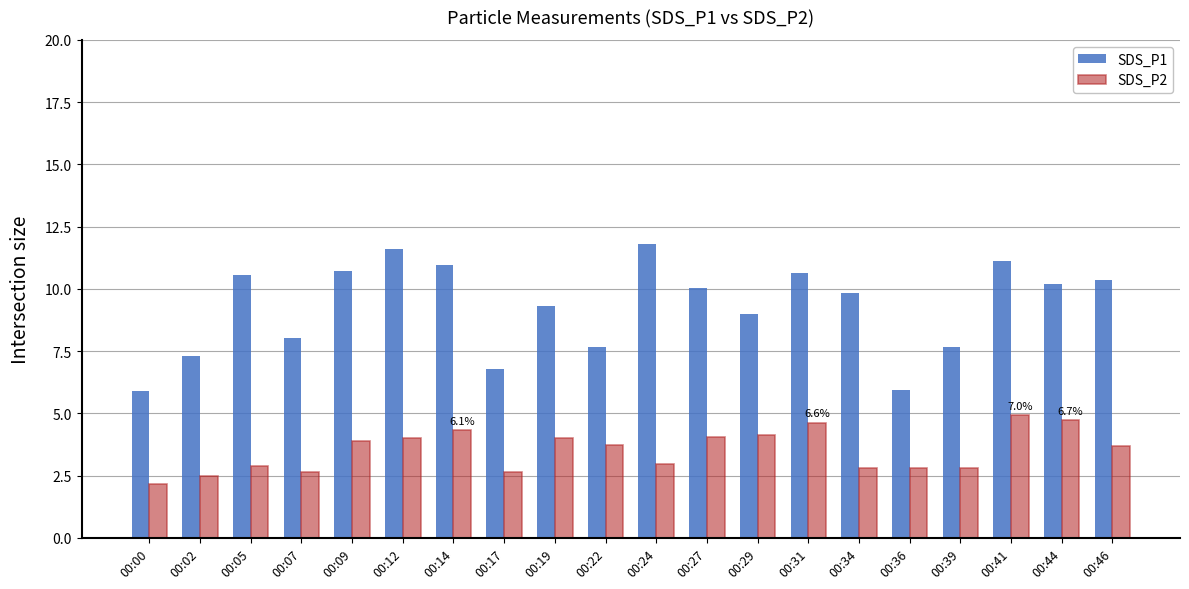

How many categories are shown in the chart?

20